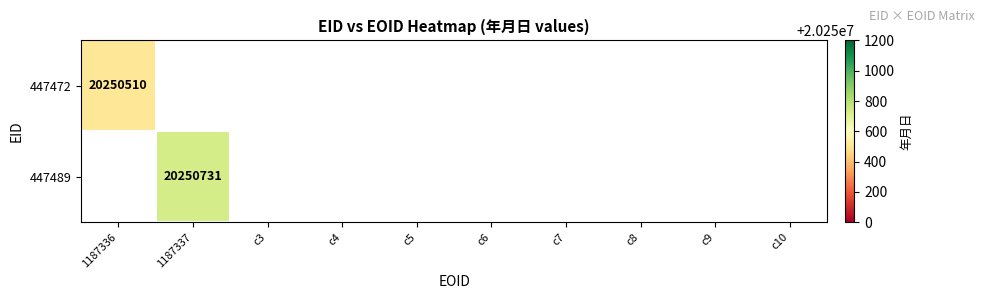

Is the value of 447472 at 1187336 greater than the value of 447489 at 1187337?

No